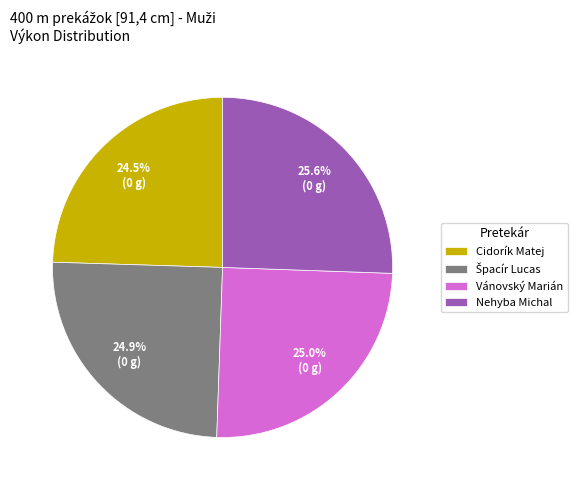

Is there a majority slice in this chart?

No